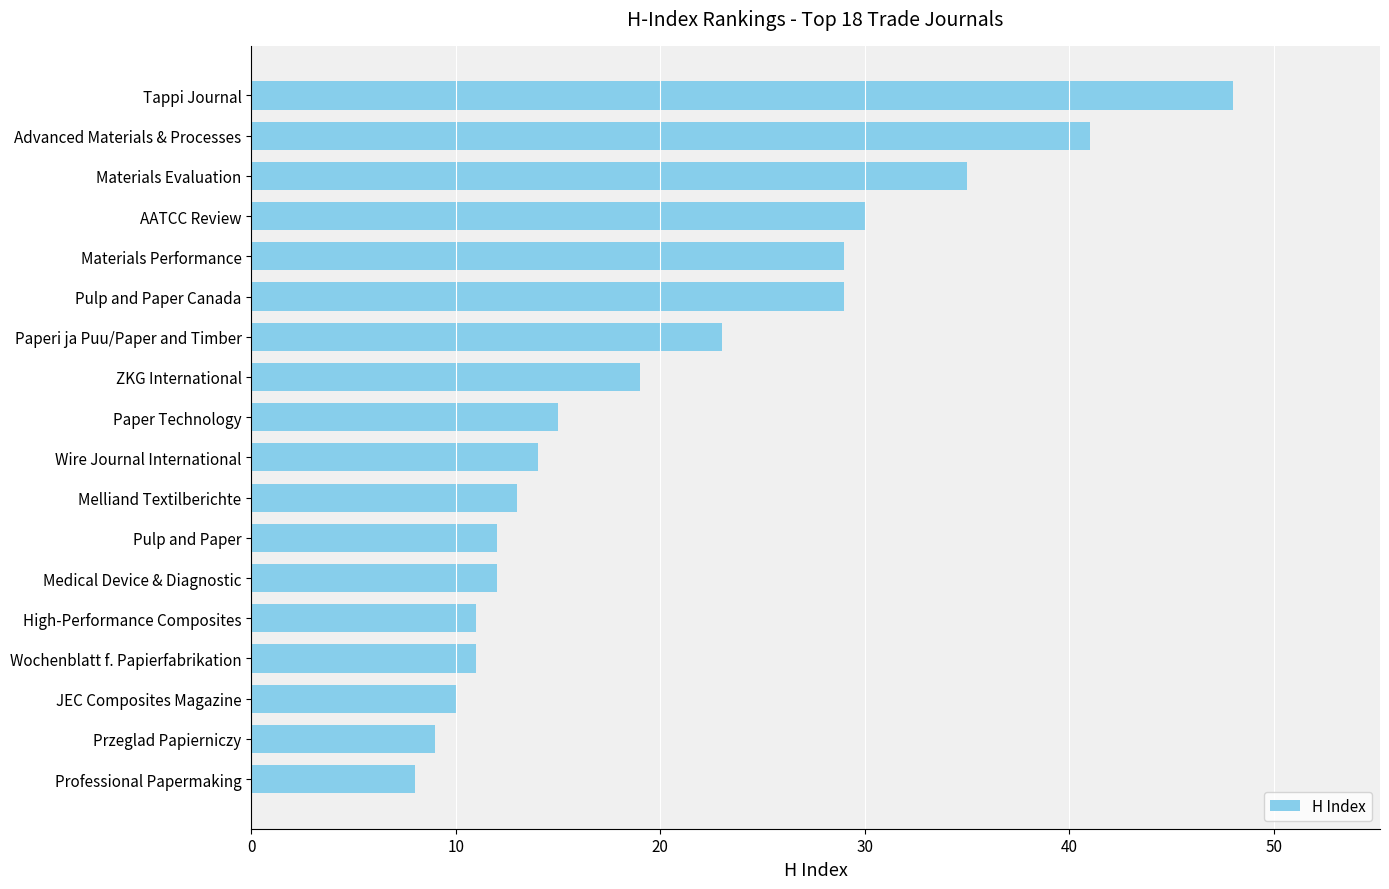

What is the approximate value at ZKG International?

19